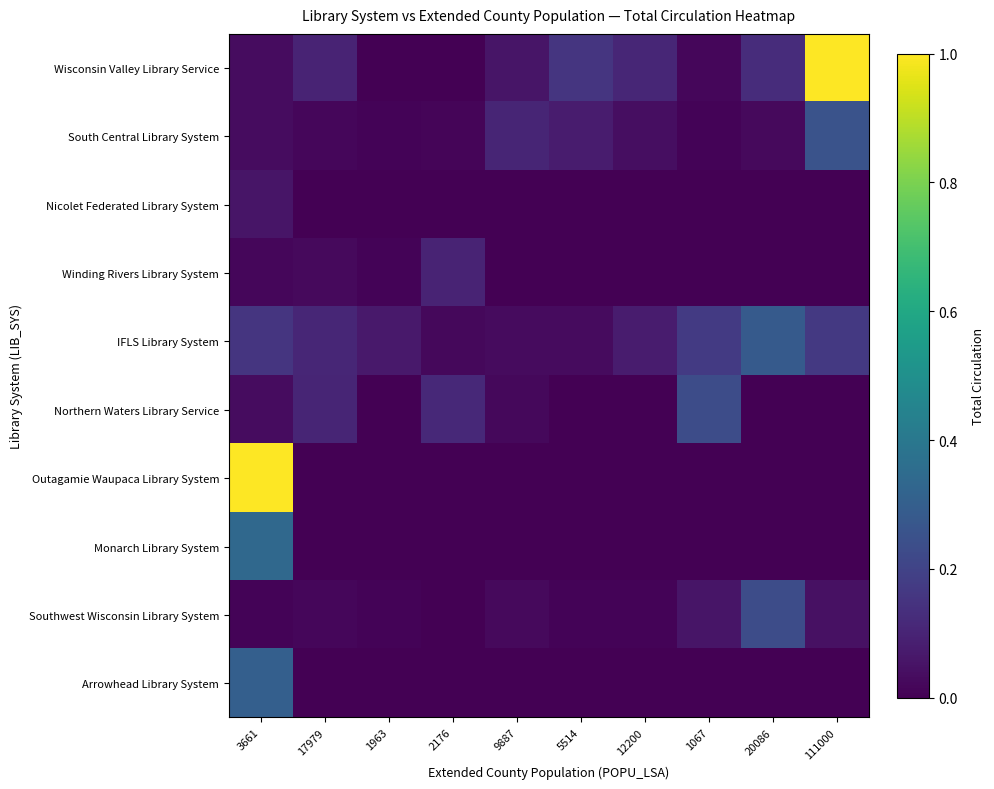

Which series changed the most between 2176 and 9887?

Winding Rivers Library System